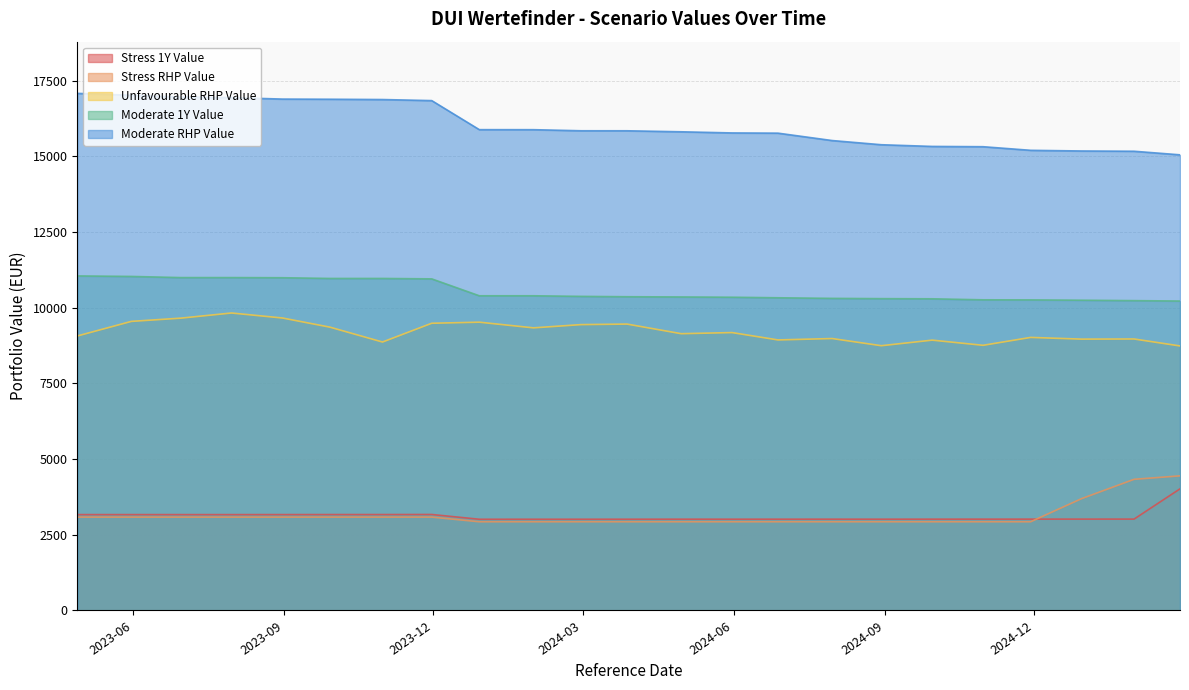

Which series has the widest spread of values?

Moderate RHP Value